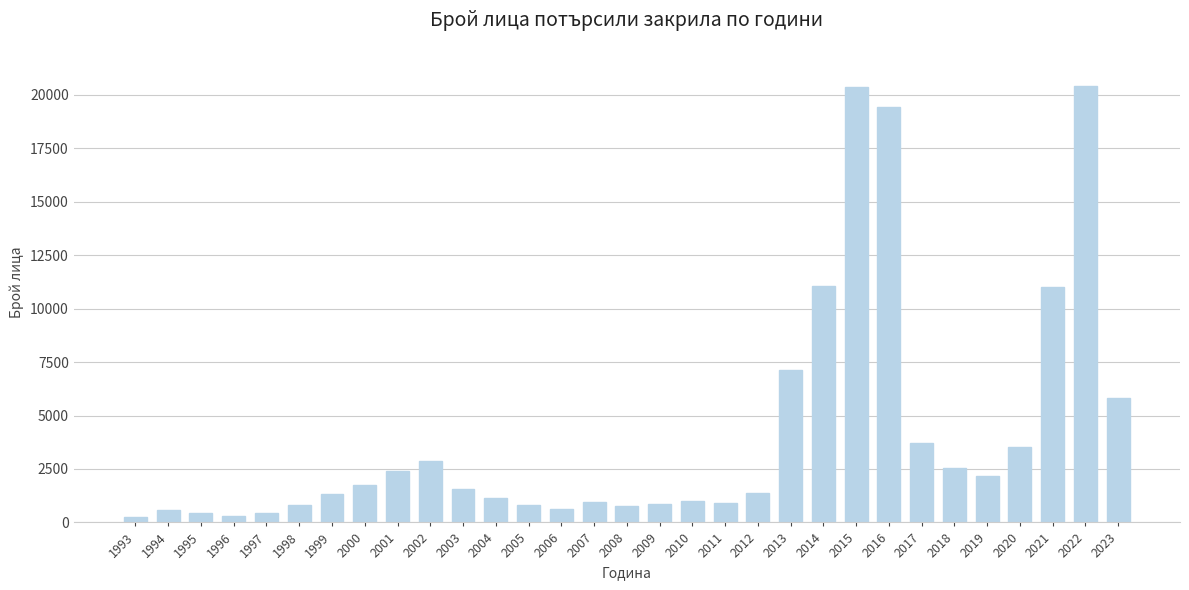

How many data points are less than 1387?

15